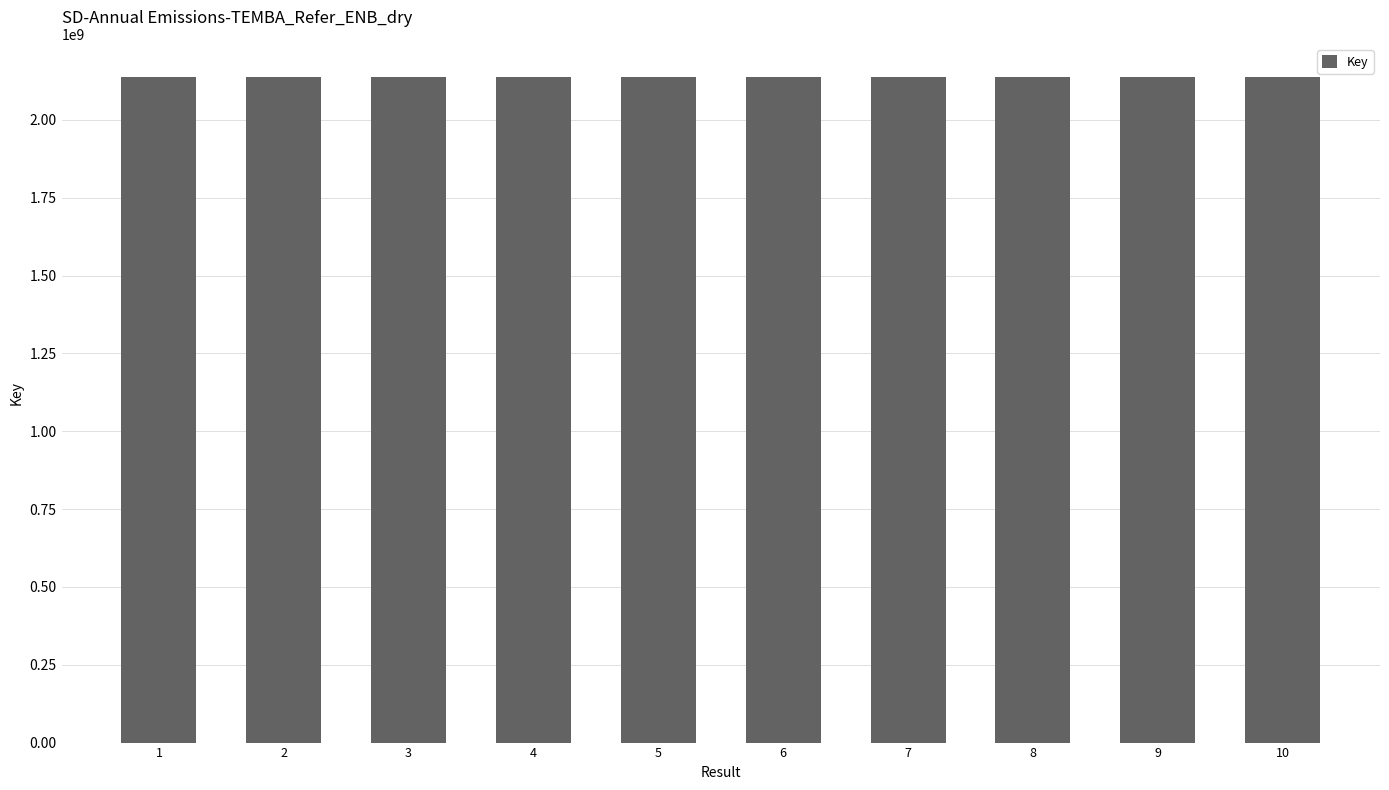

What is the value of the 3rd bar from the left?

2137706590